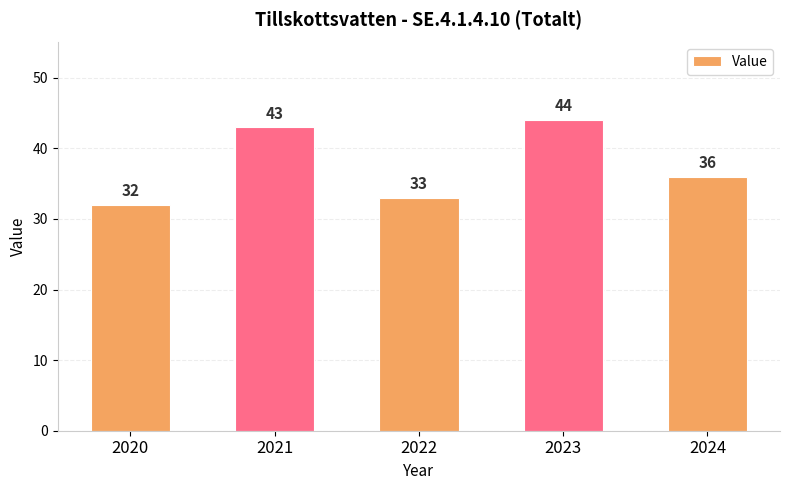

What is the change in value from 2020 to 2024?

+4